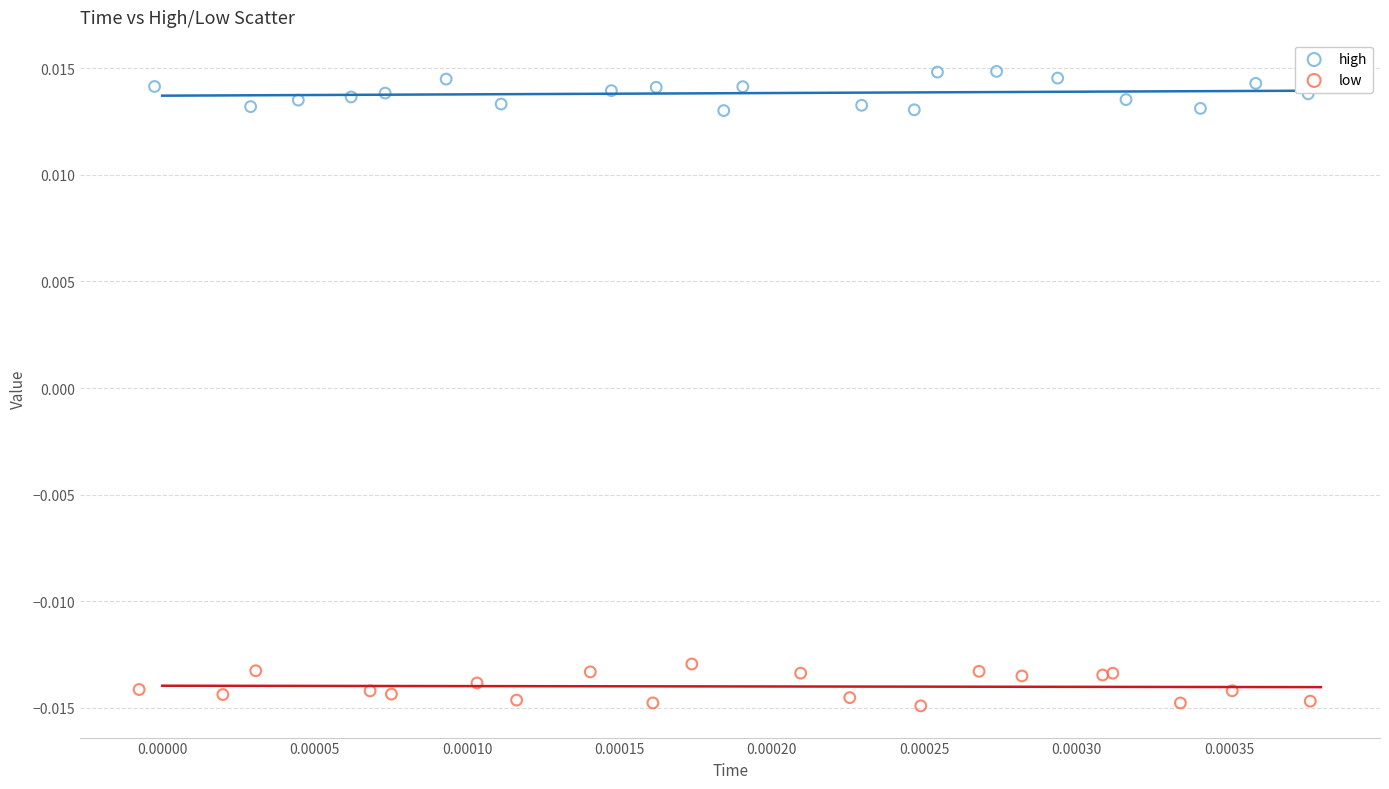

Which series reaches the minimum Y coordinate?

low